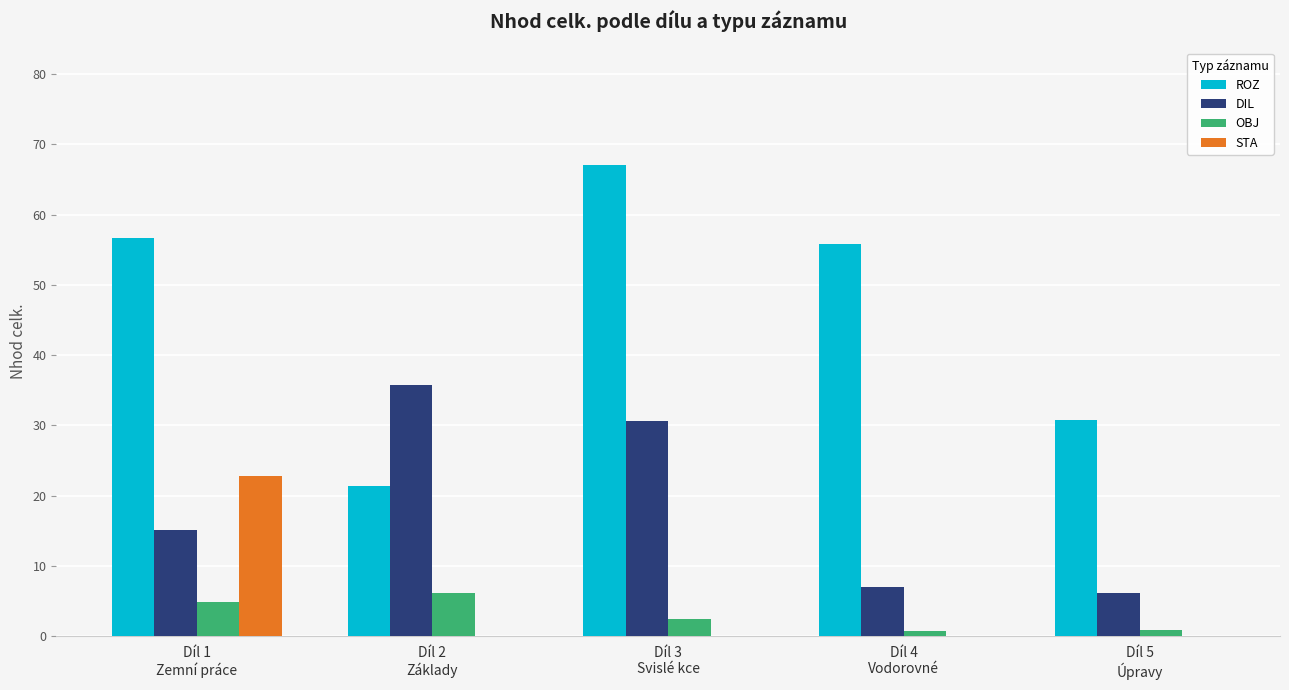

What is the sum of all OBJ values?

15.1